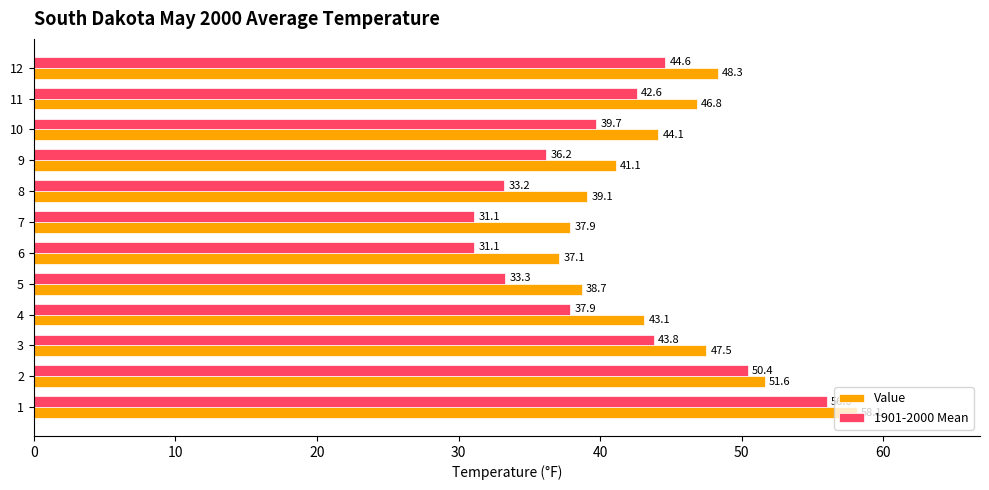

Count the number of categories in the chart.

12